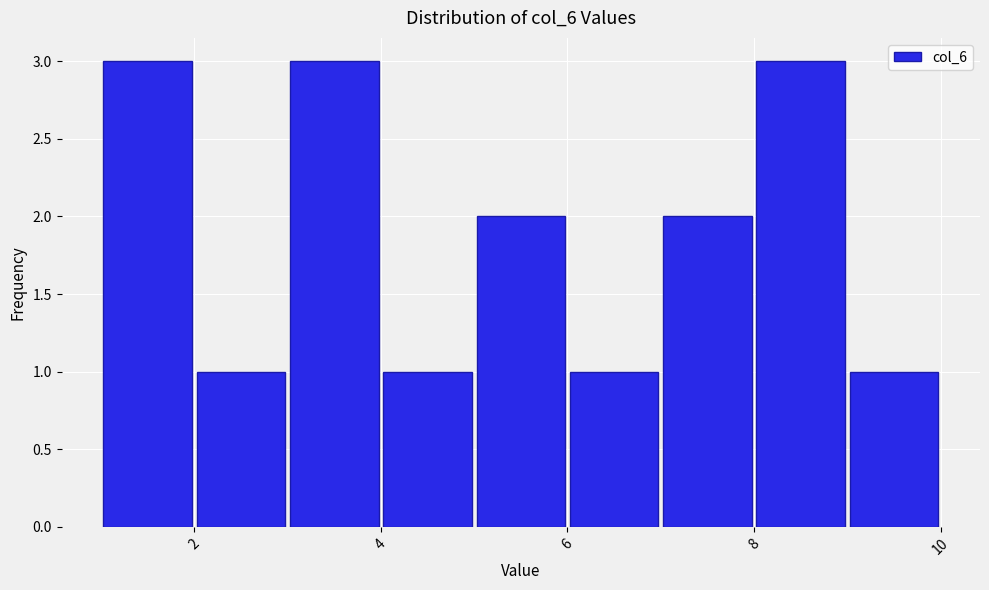

How tall is the bar that spans 1 to 2 on the x-axis? The values are not printed on the chart, so give them approximately, as read against the axis.

3